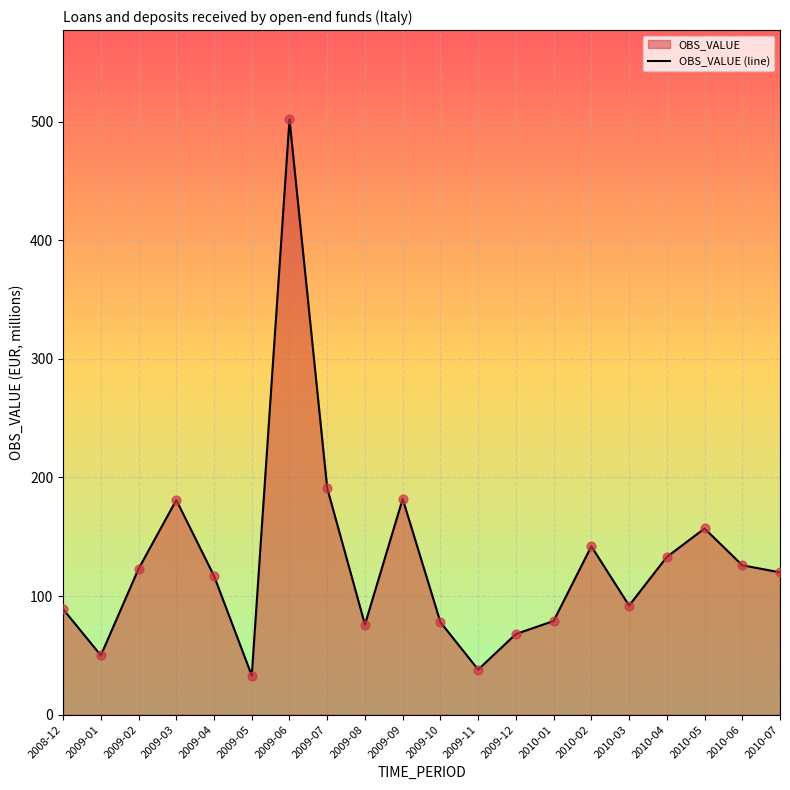

Which has a higher value, 2009-11 or 2009-02?

2009-02